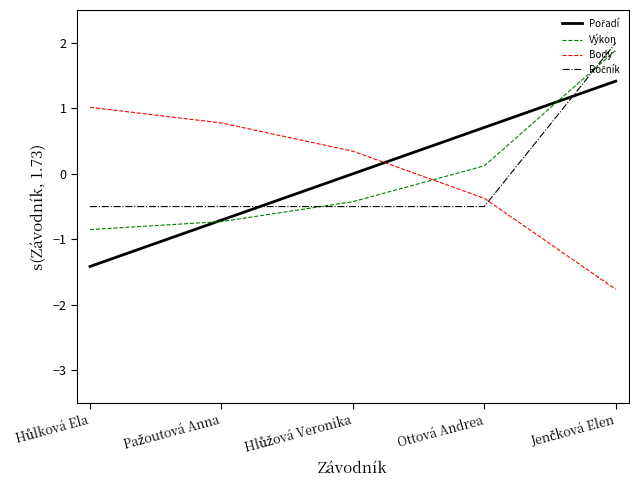

What position from the right is Ottová Andrea?

2